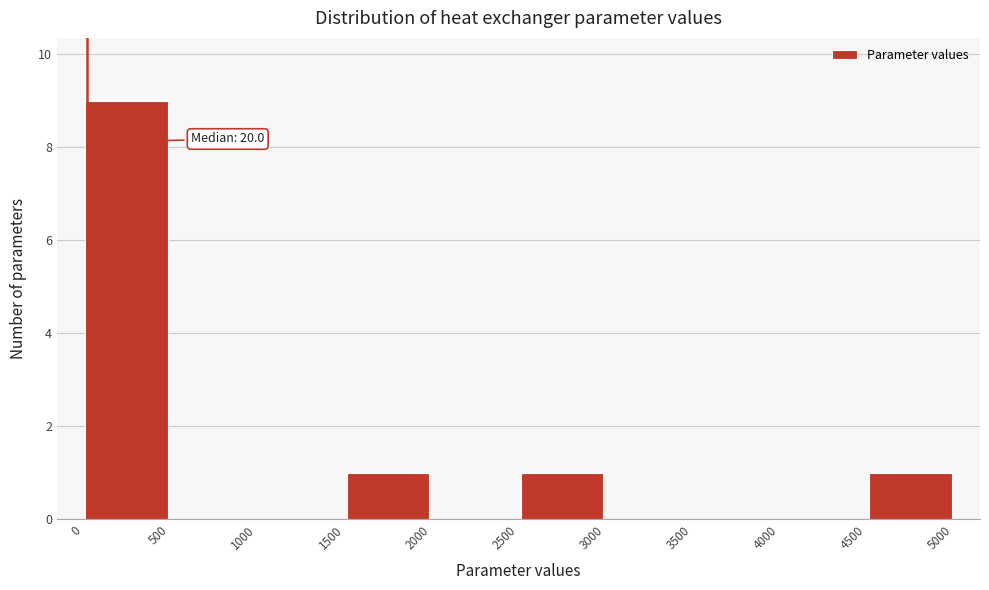

Over which range of the x-axis is the bar tallest?

0 to 500